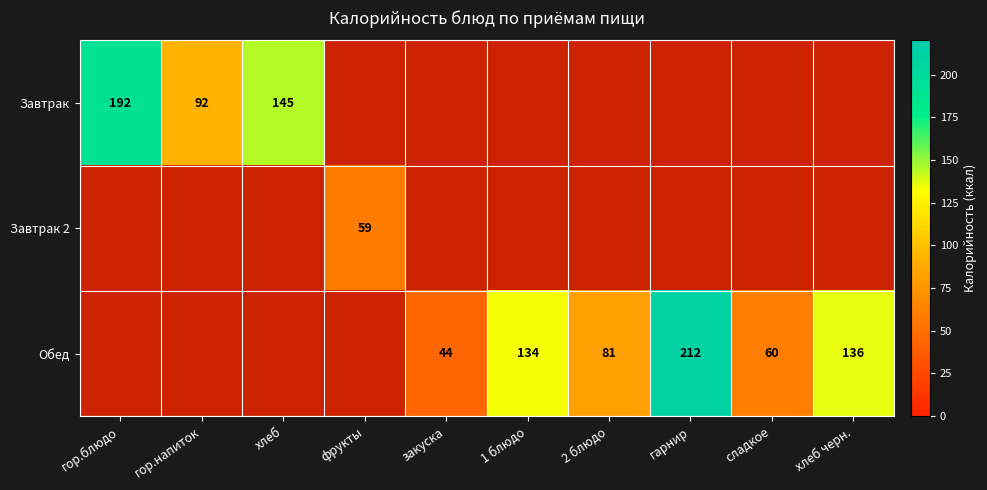

The Обед series shows 133 at 2 блюдо. True or false?

False